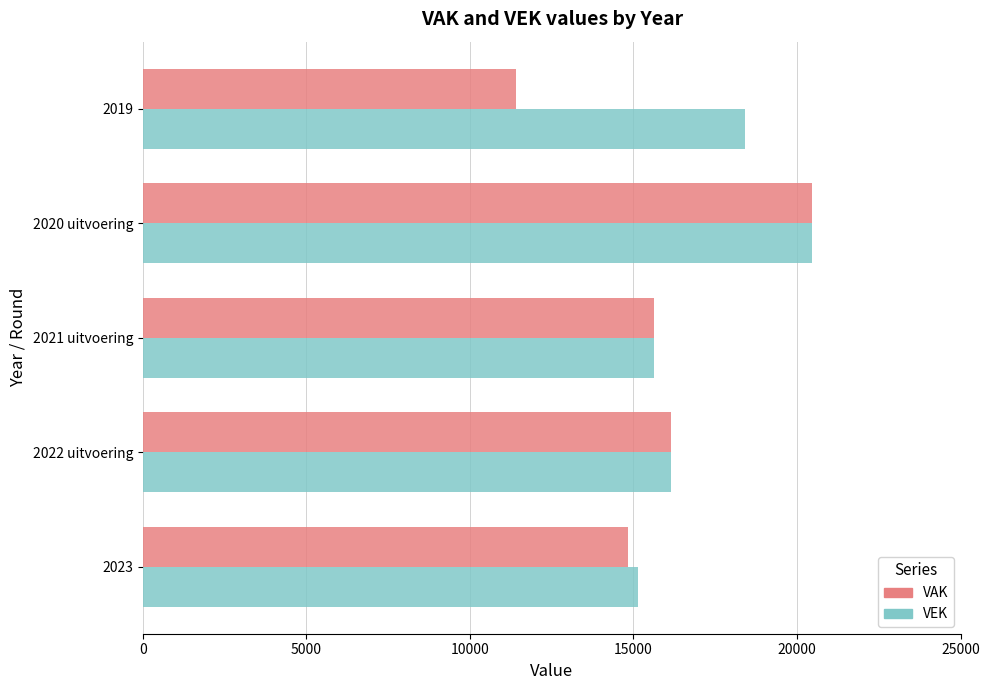

What is the average value of the VEK series?

17151